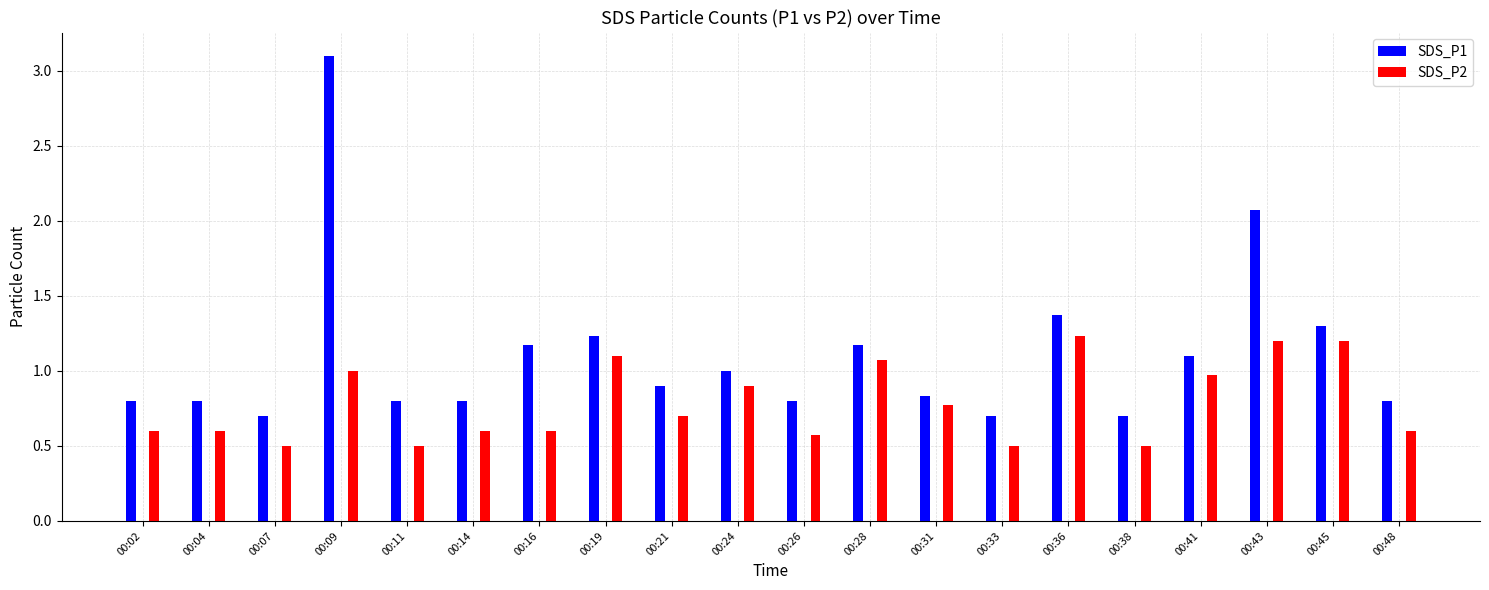

Are the bars horizontal?

No